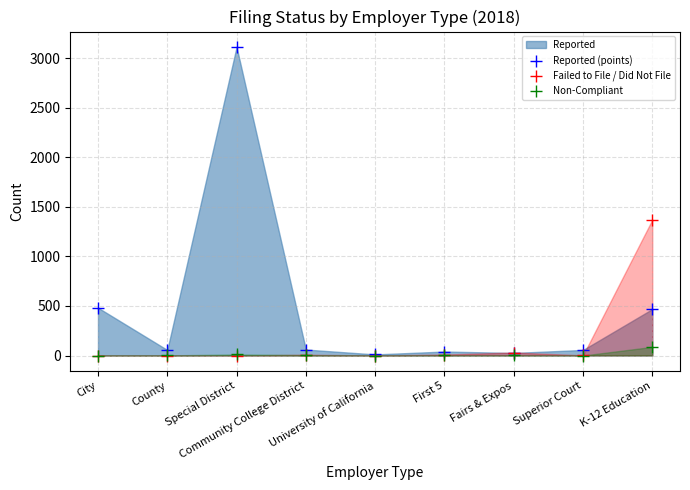

Which has a higher value, Superior Court or First 5?

Superior Court